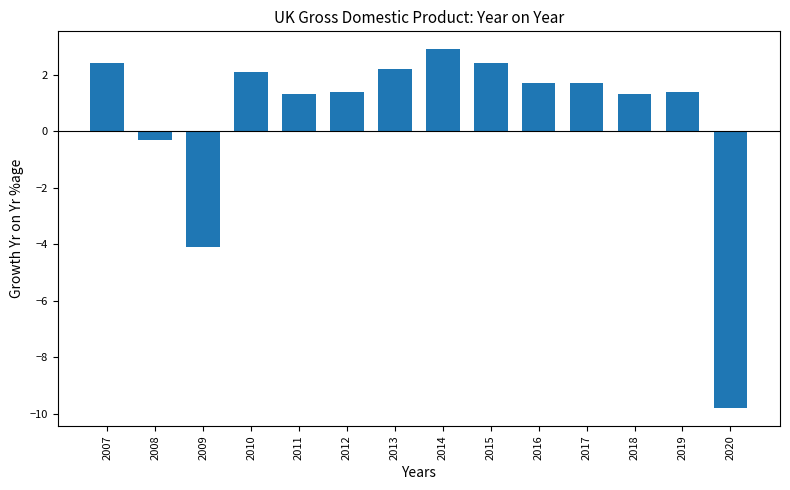

Where is the data nearest to the value -3?

2009